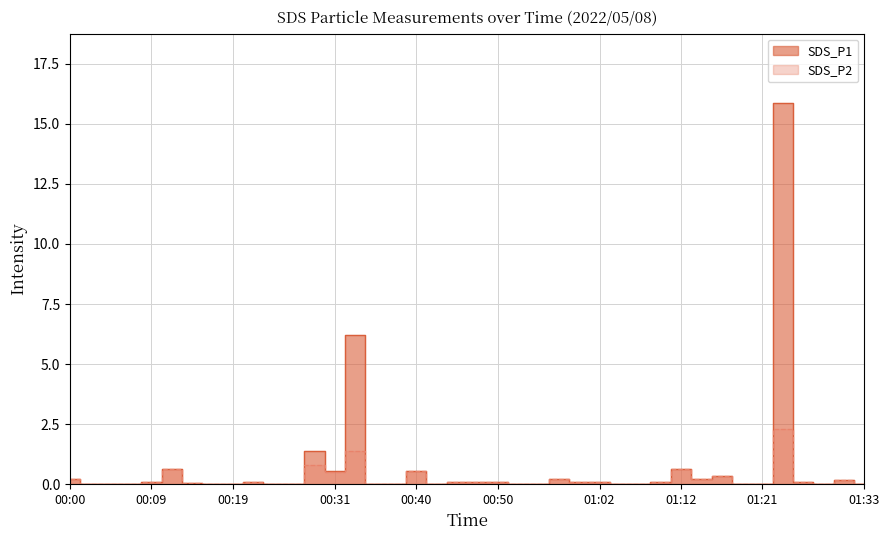

What is the sum of the SDS_P1 values at 00:33 and 00:05?

6.2